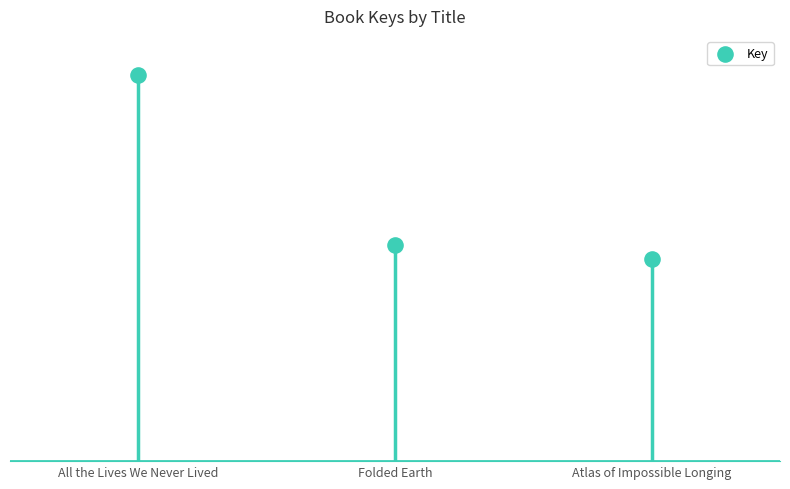

What is the change in value from Folded Earth to Atlas of Impossible Longing?

-5098434